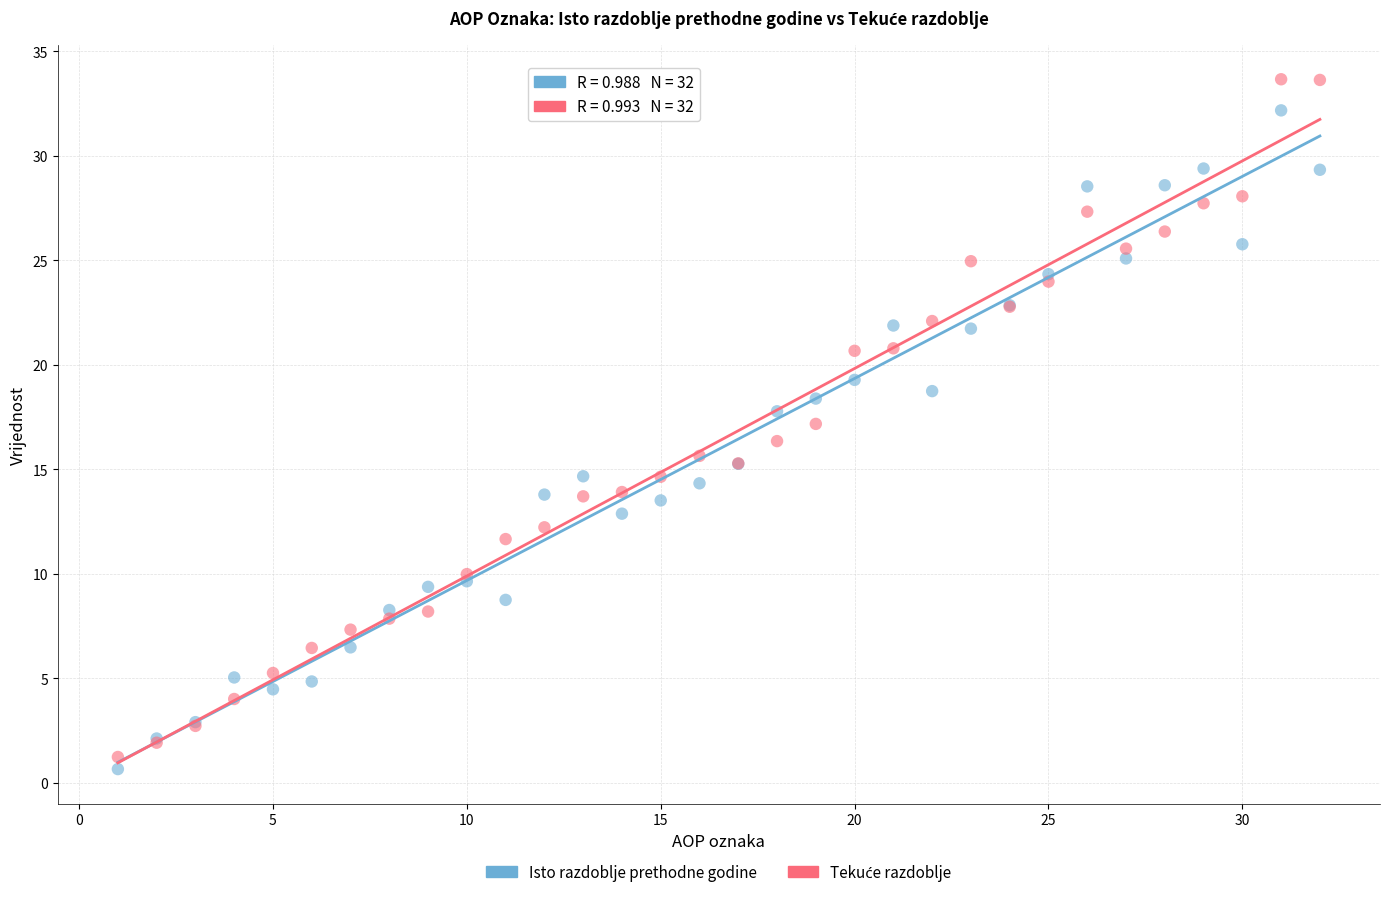

What is the X range (max minus min) for the scatter plot?

31.0